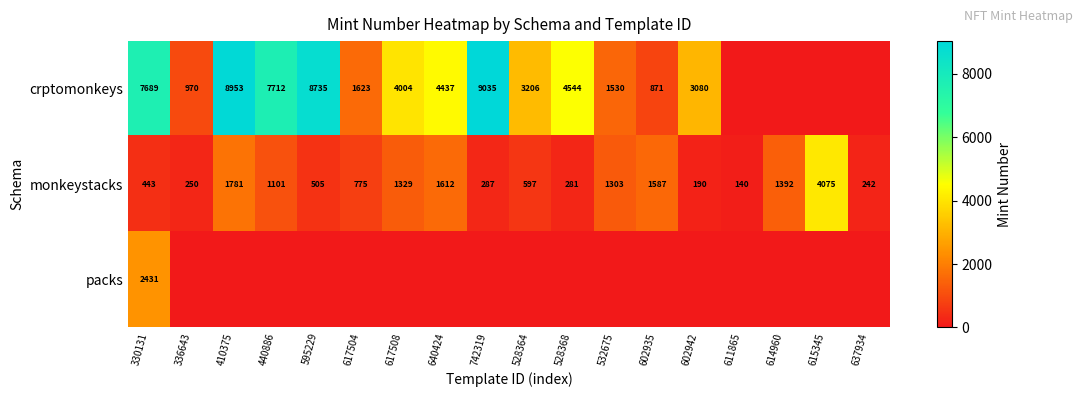

What is the difference between the maximum and minimum values in the monkeystacks series?

3935